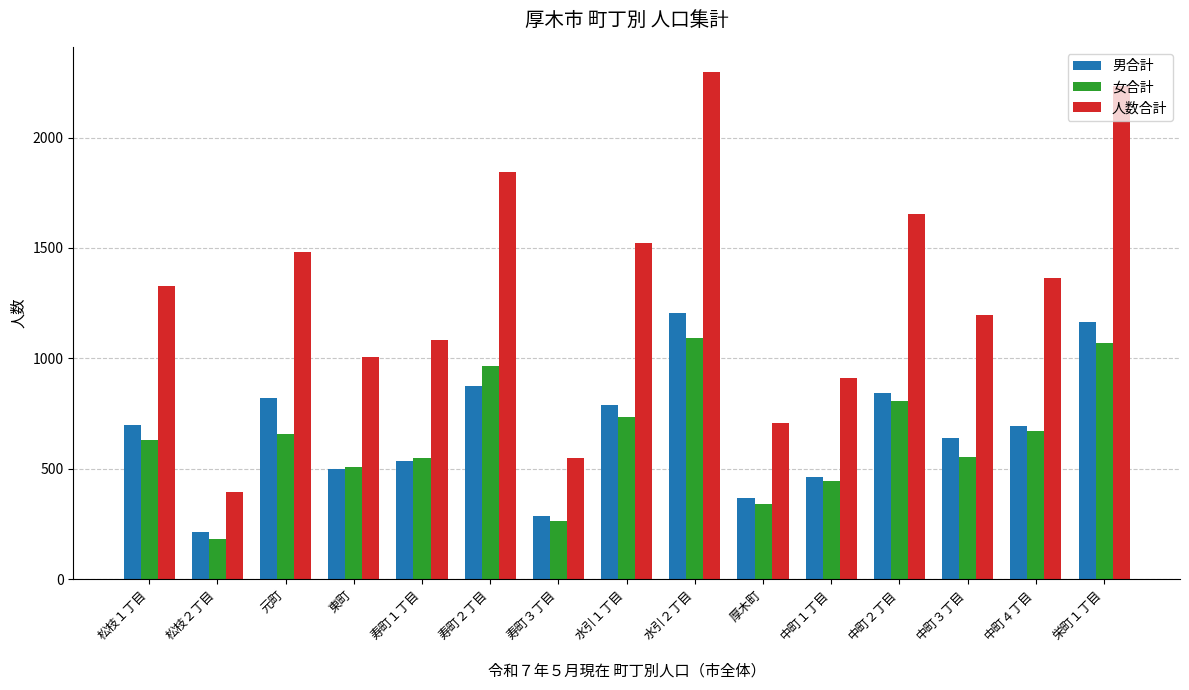

What are all the series names shown in the legend?

男合計, 女合計, 人数合計